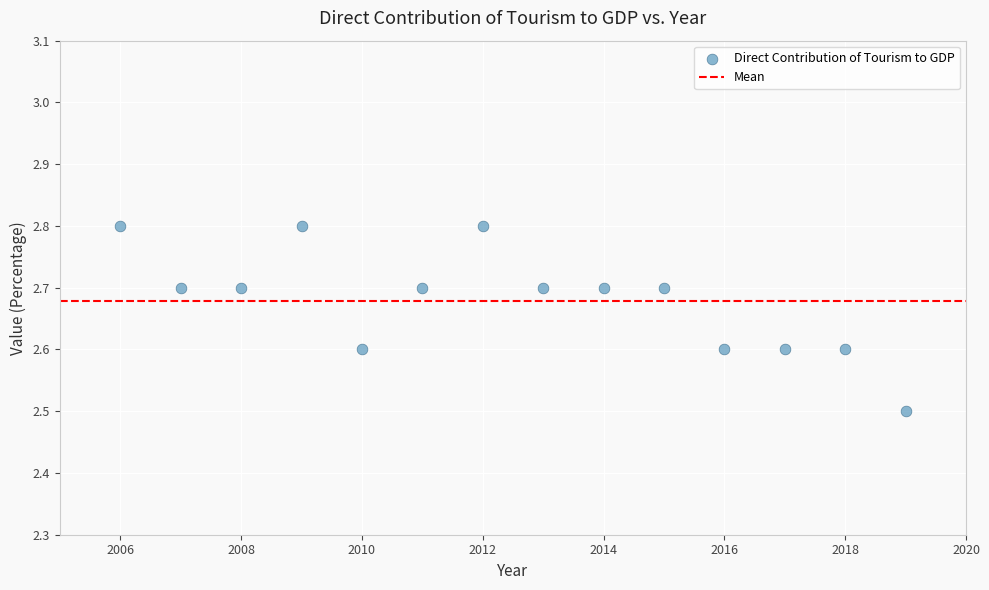

What Y value in the scatter plot is closest to 2?

2.5